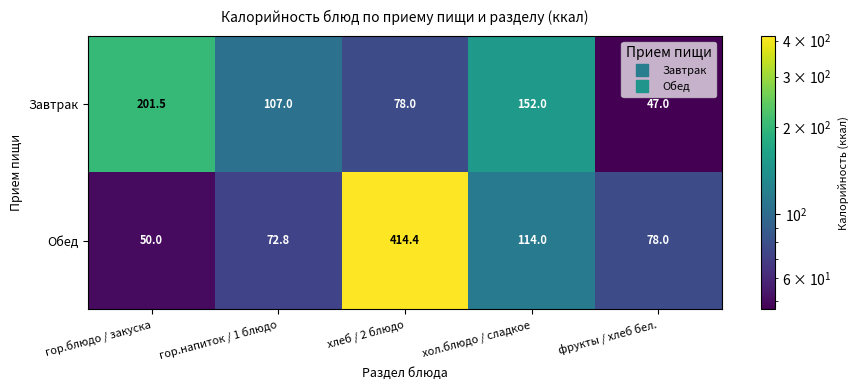

What is the difference between the second highest and minimum values in the Обед series?

64.0